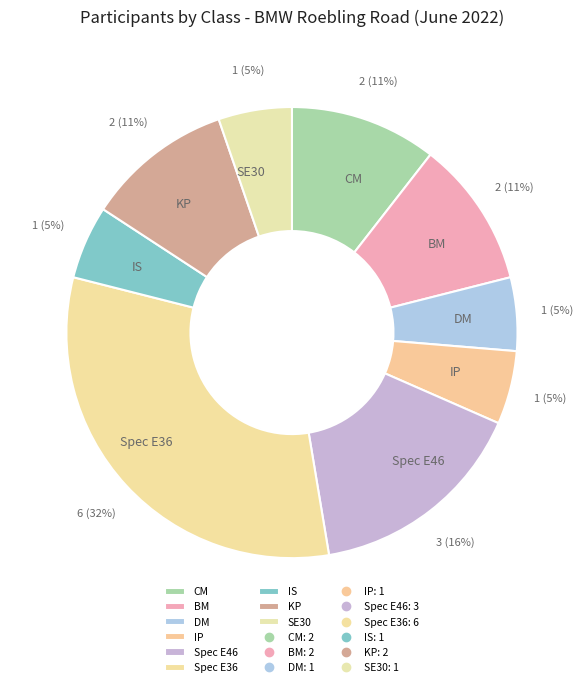

Is there a majority slice in this chart?

No